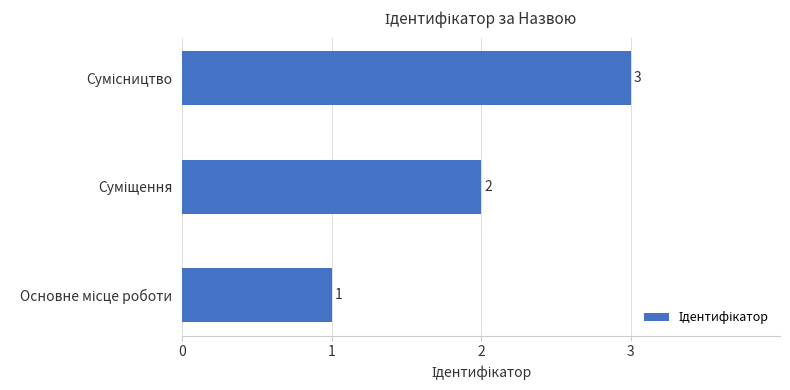

What is the sum of all values?

6